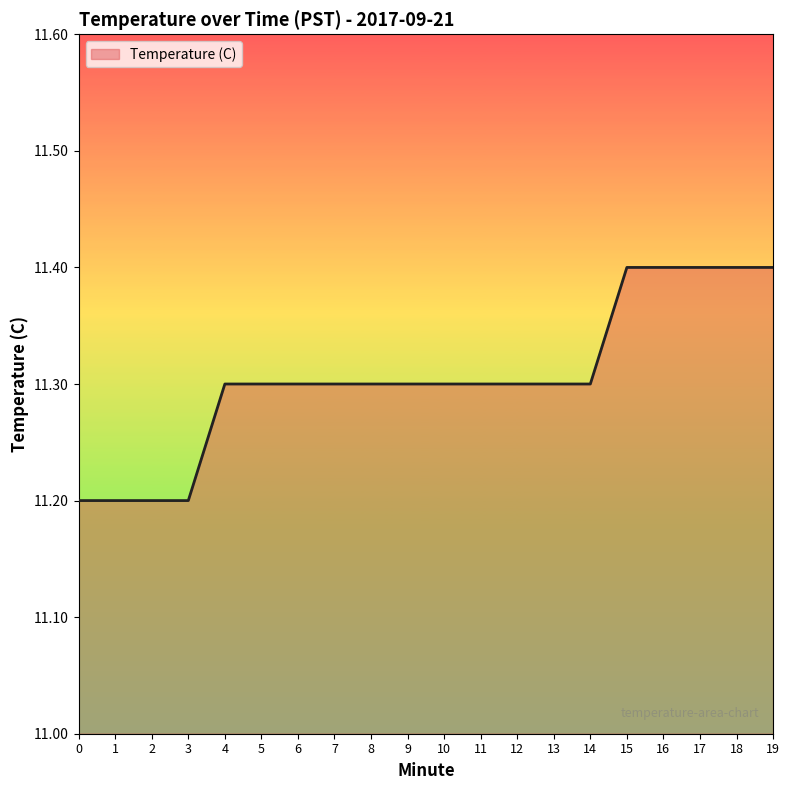

What is the change in value from 3 to 16?

+0.2